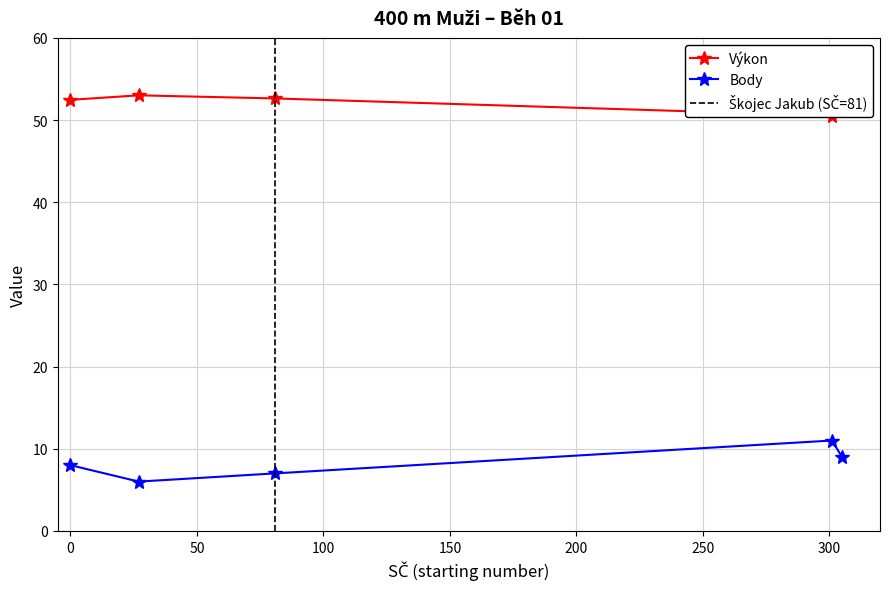

True or false: Body and Výkon intersect in this chart.

False